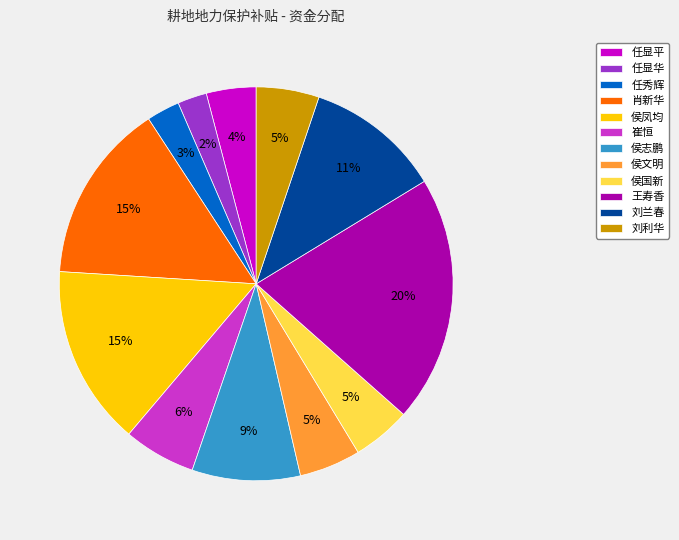

How many slices are in this pie chart?

12